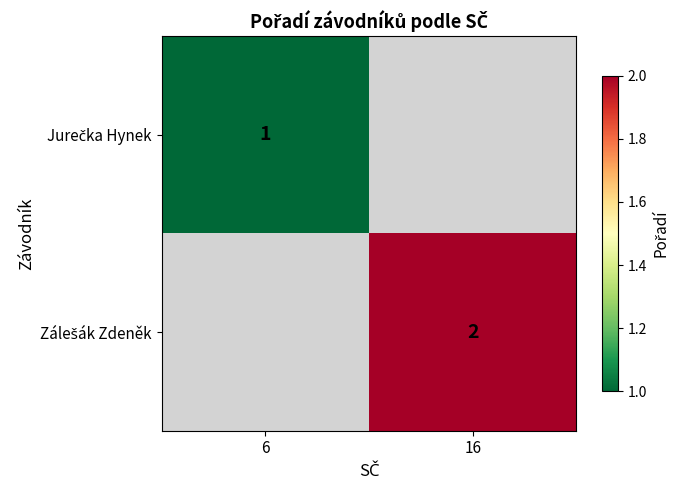

How many categories are shown in the chart?

2